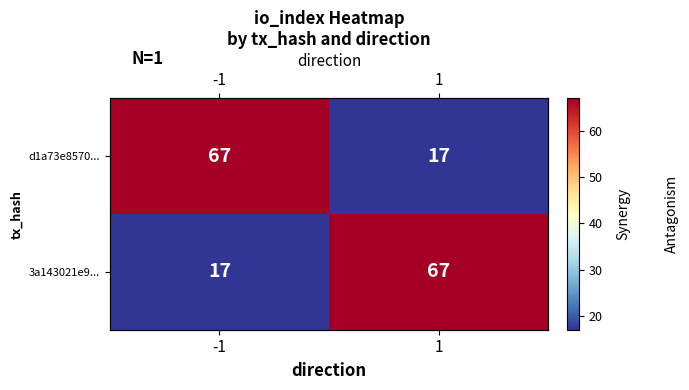

At how many categories does at least one series exceed 51?

2